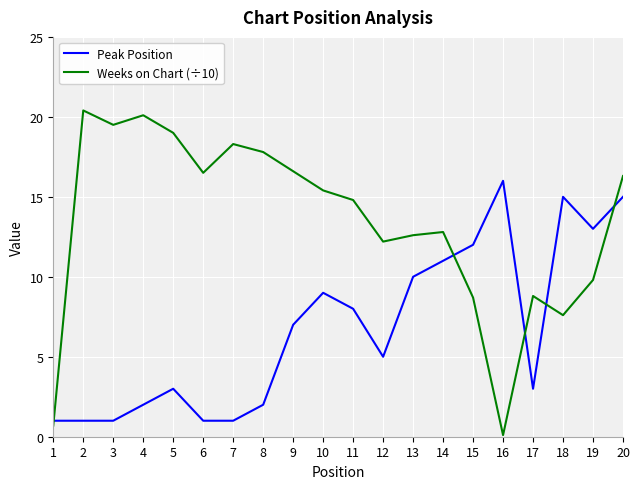

What is the total value across all series at 16?

16.1